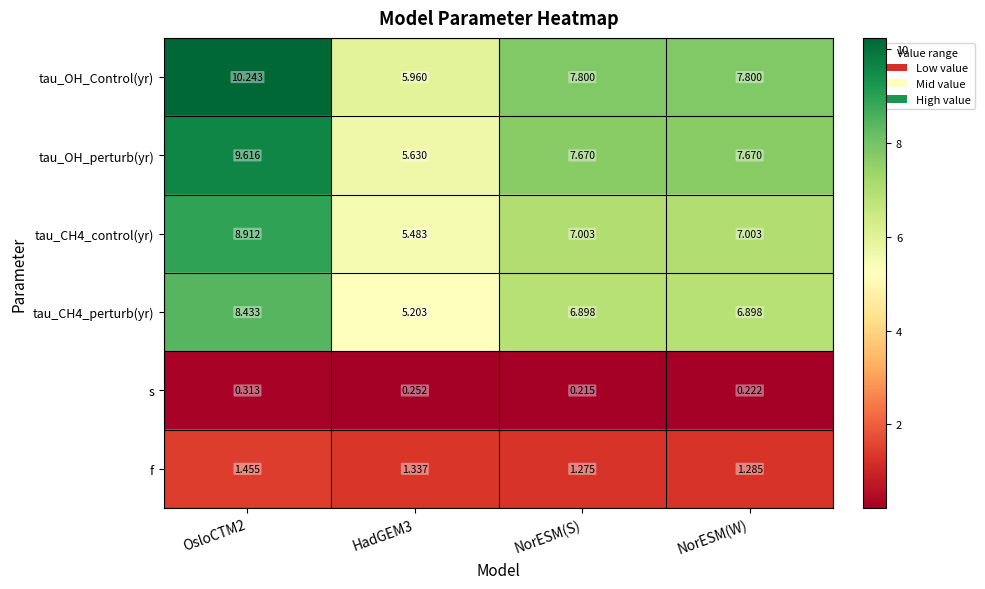

Which series changed the most between NorESM(S) and NorESM(W)?

f